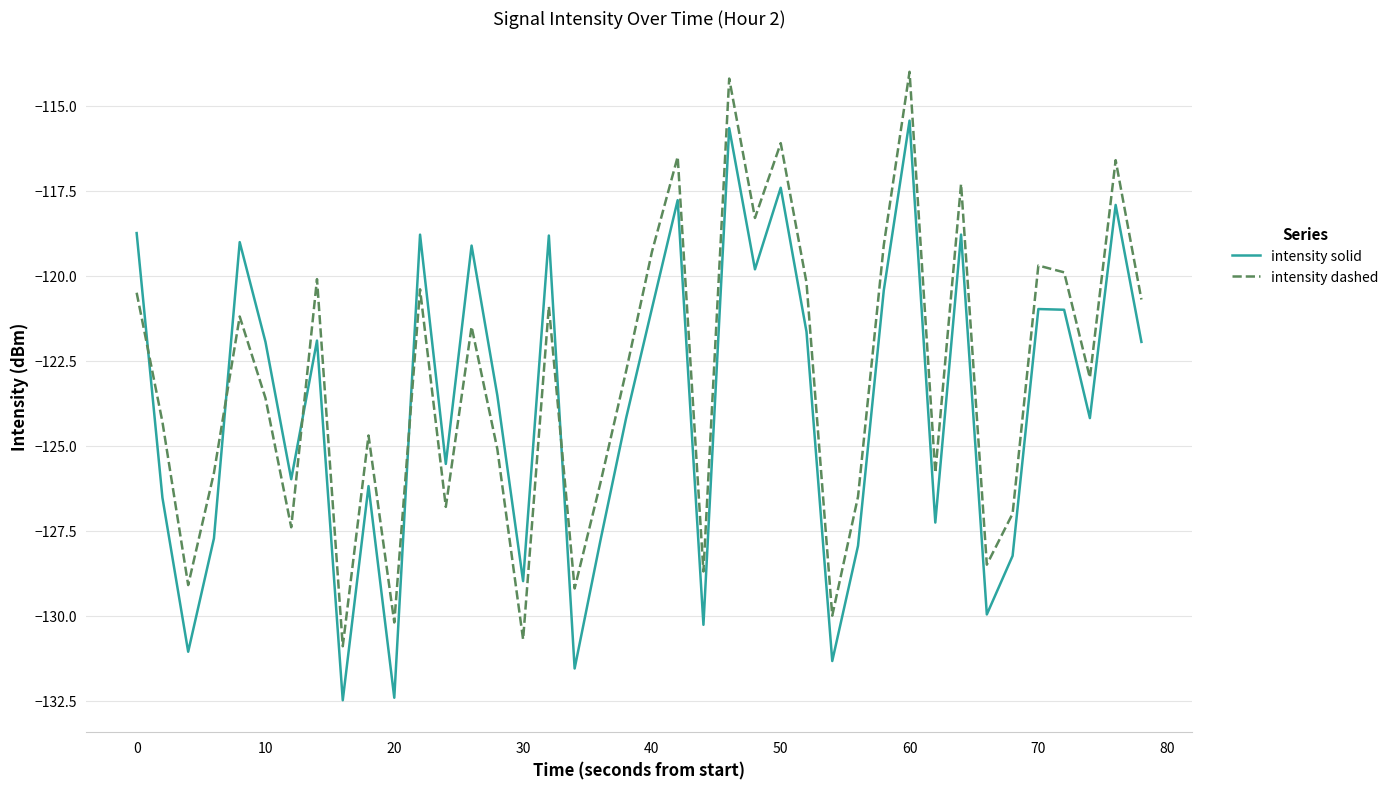

After their last crossing, which series has the higher values: intensity solid or intensity dashed?

intensity dashed